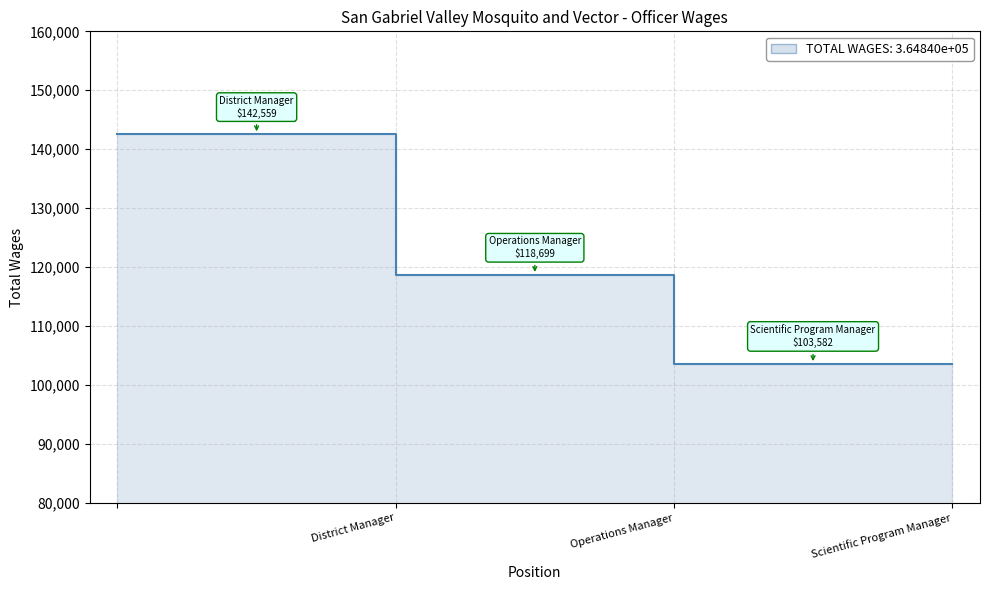

At which category does the chart reach its peak across all series?

District Manager